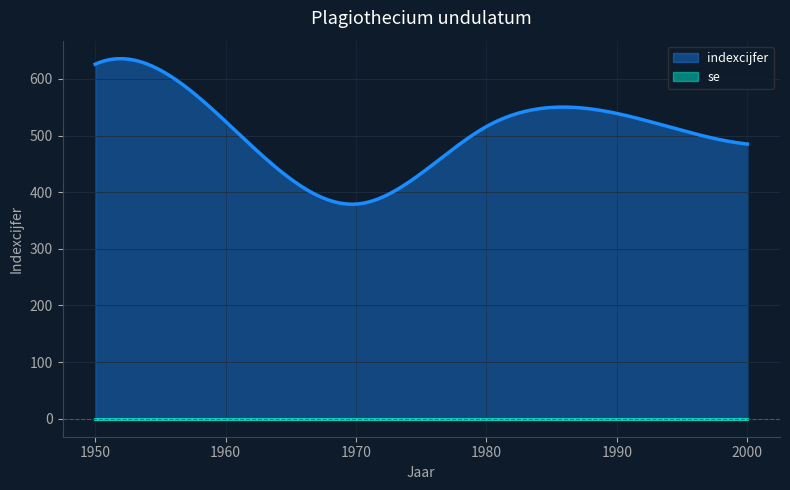

List the series in order of their overall mean, lowest first.

se, indexcijfer